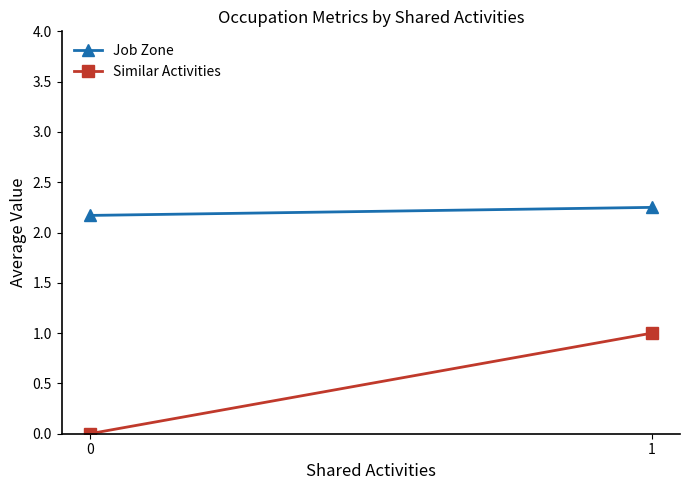

How many series are shown in this chart?

2